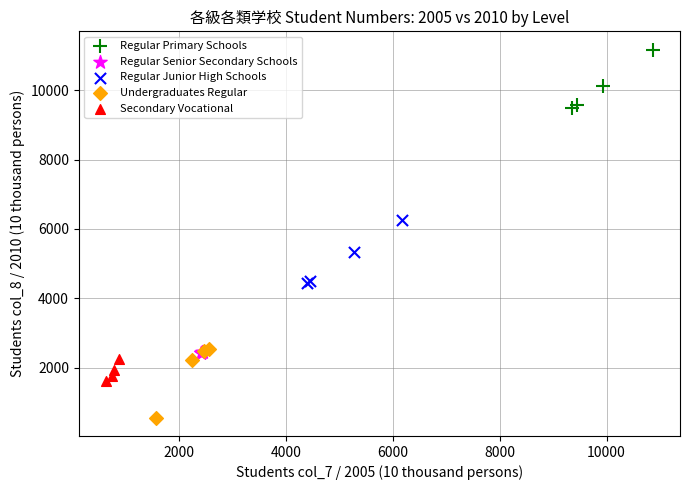

Which series contains the lowest Y value?

Undergraduates Regular